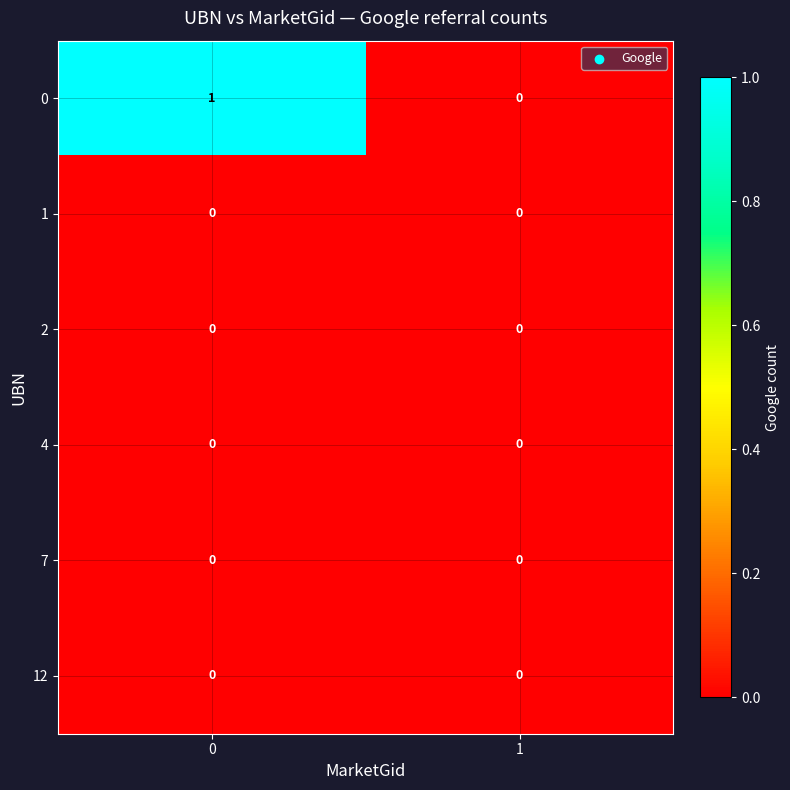

Reading right to left, extract all data points from this chart.

0: 0	1
1: 0	0
2: 0	0
4: 0	0
7: 0	0
12: 0	0